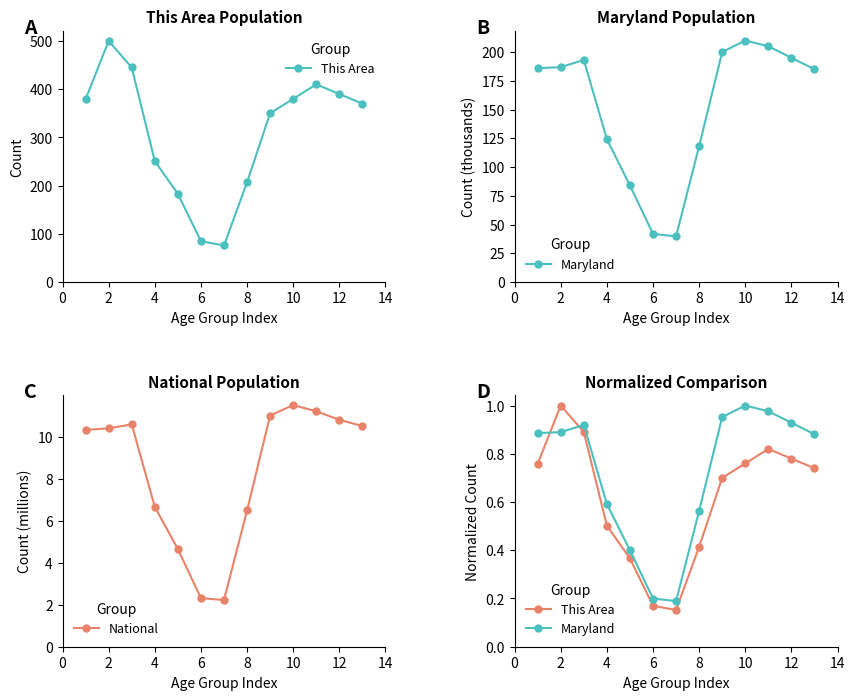

What is the value of the This Area point at the 5th from the left?

0.4